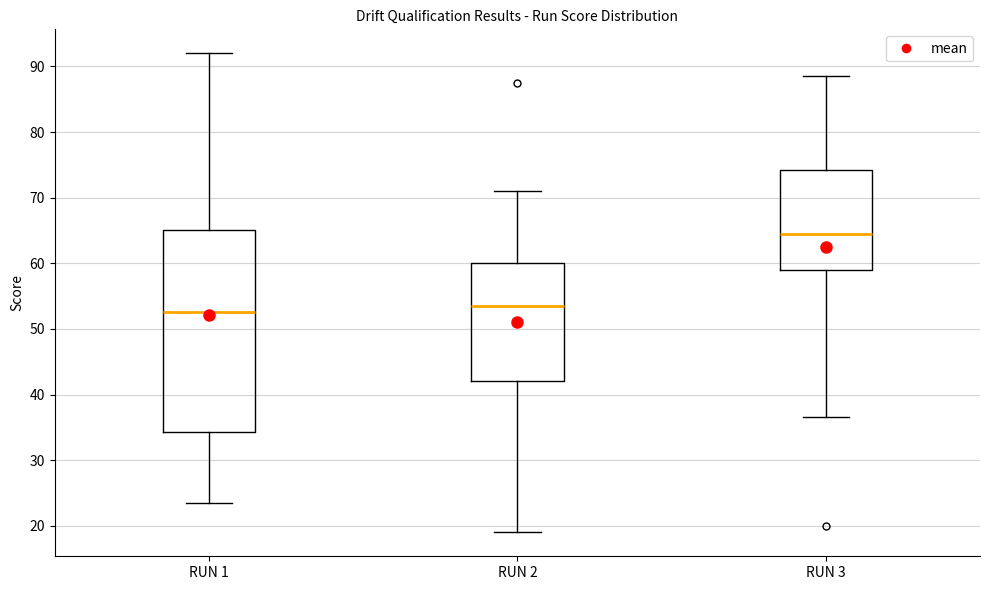

Where does the median line of the box for RUN 1 sit on the y-axis? The values are not printed on the chart, so give them approximately, as read against the axis.

53